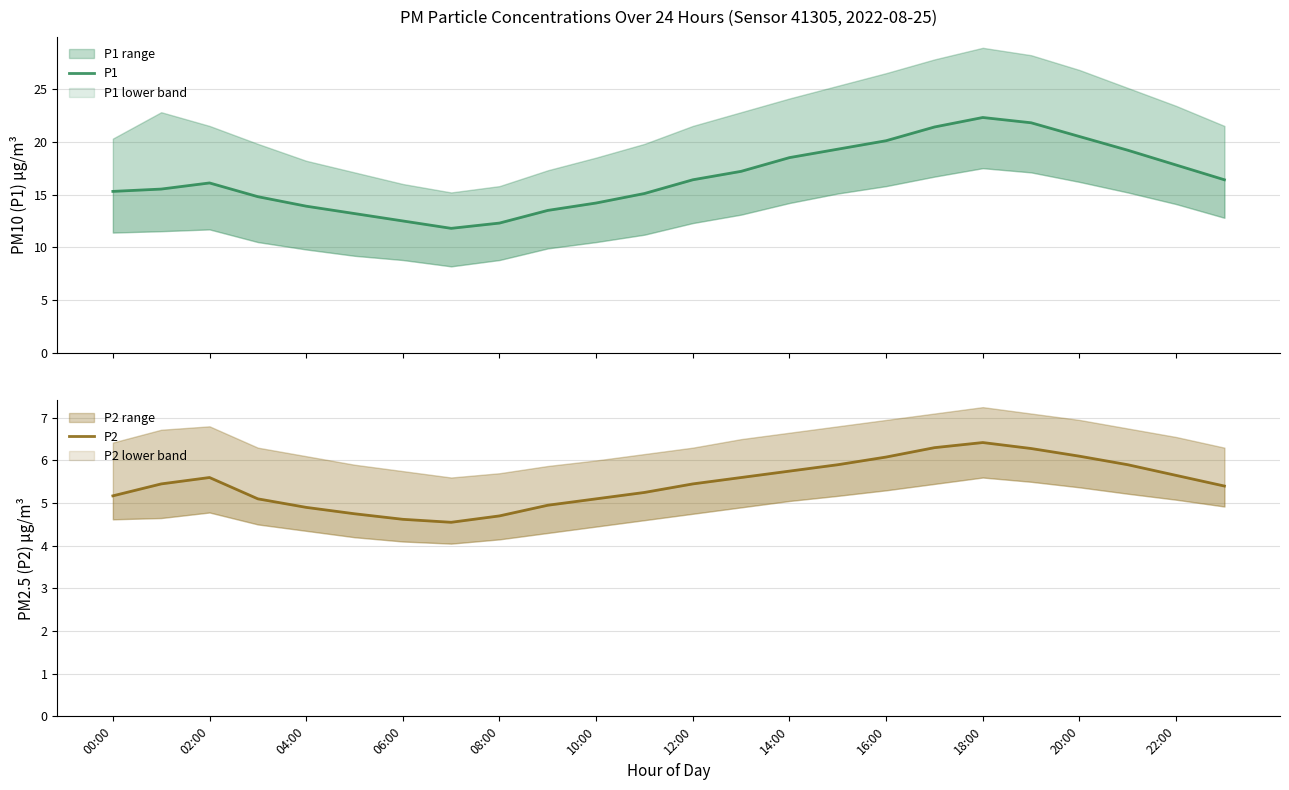

Does the chart have visible grid lines?

Yes